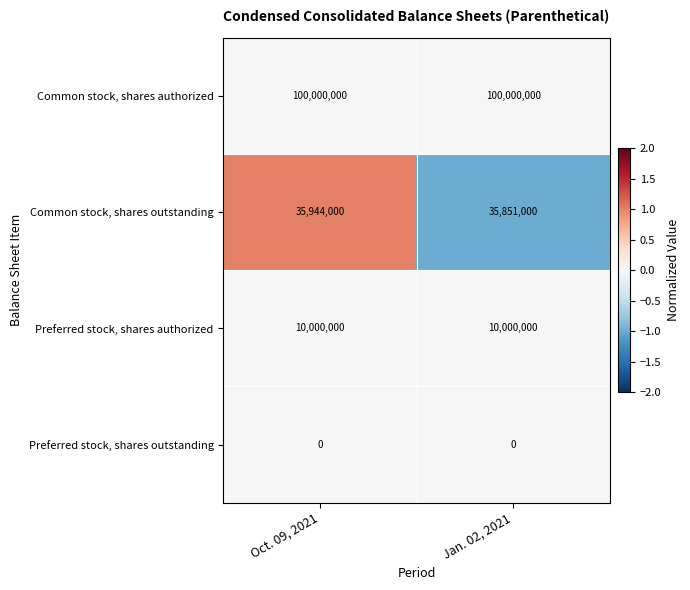

Which series has the largest total across all categories?

Common stock, shares authorized